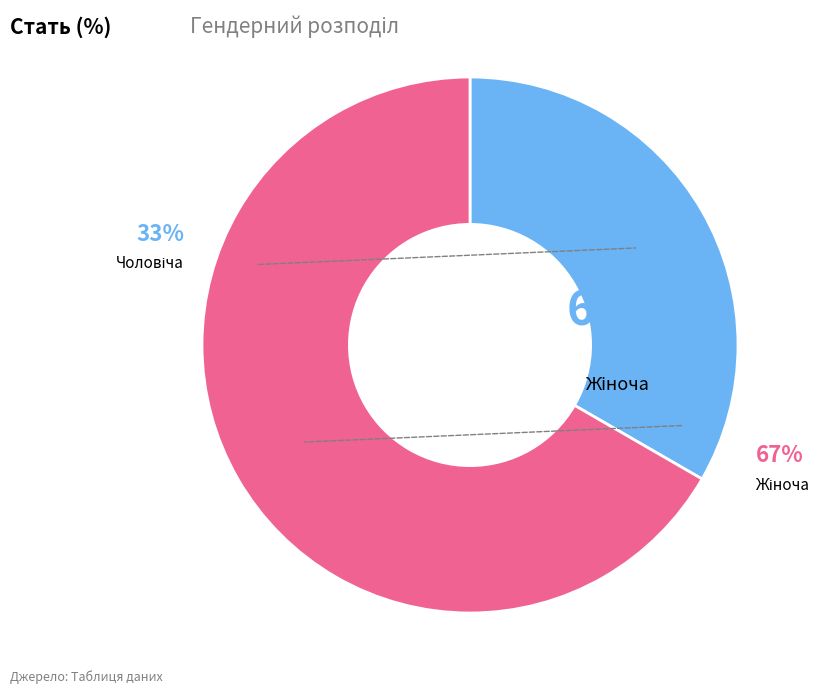

True or false: Чоловіча accounts for 44% of the total.

False